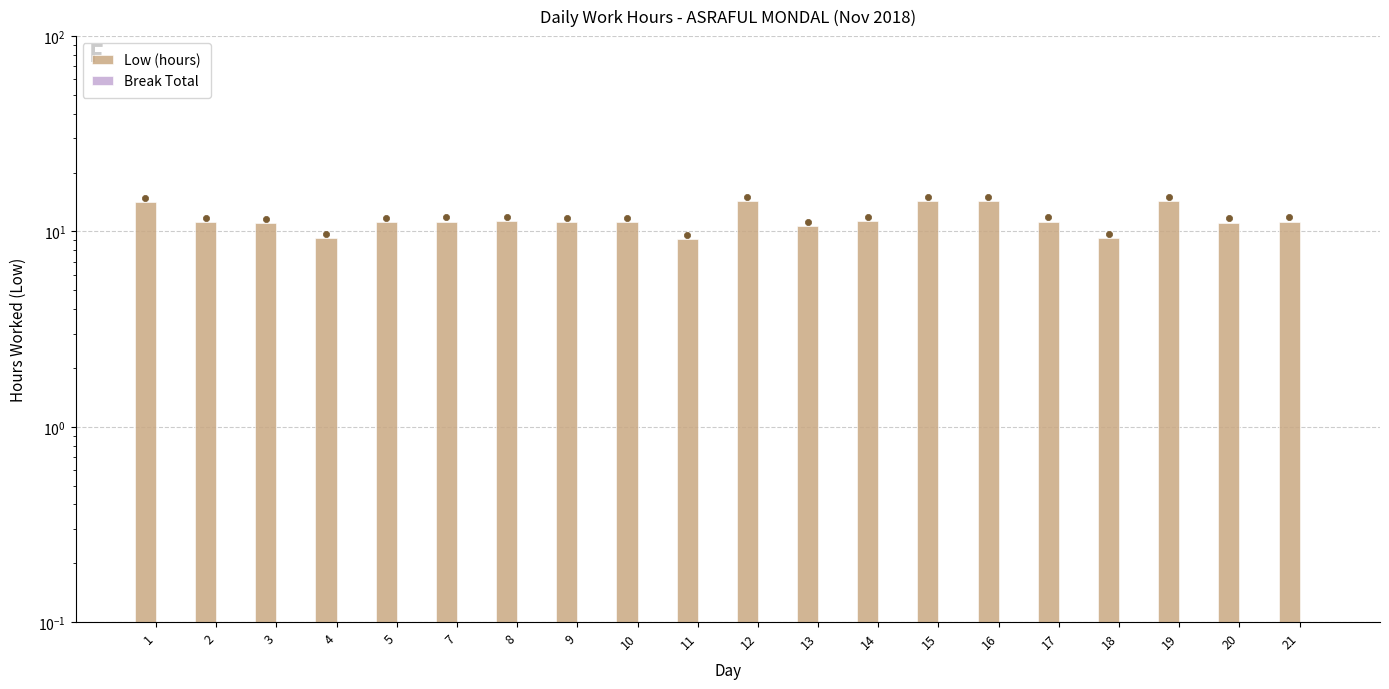

Which series has the widest spread of Y values?

Low (hours)